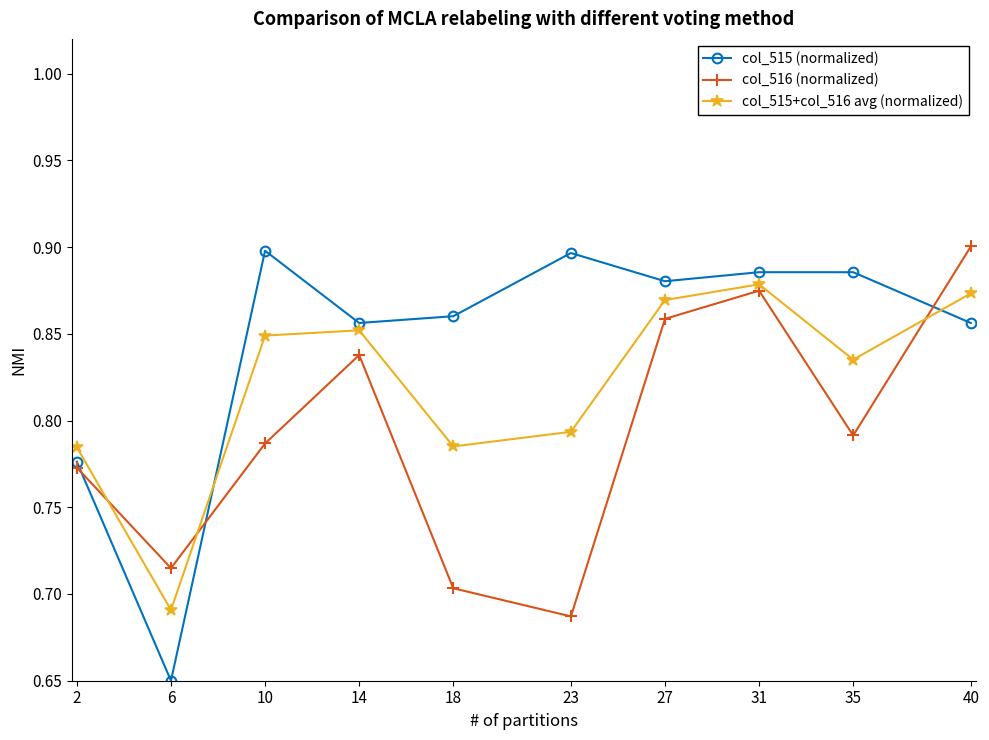

True or false: col_515 (normalized) and col_515+col_516 avg (normalized) intersect in this chart.

True